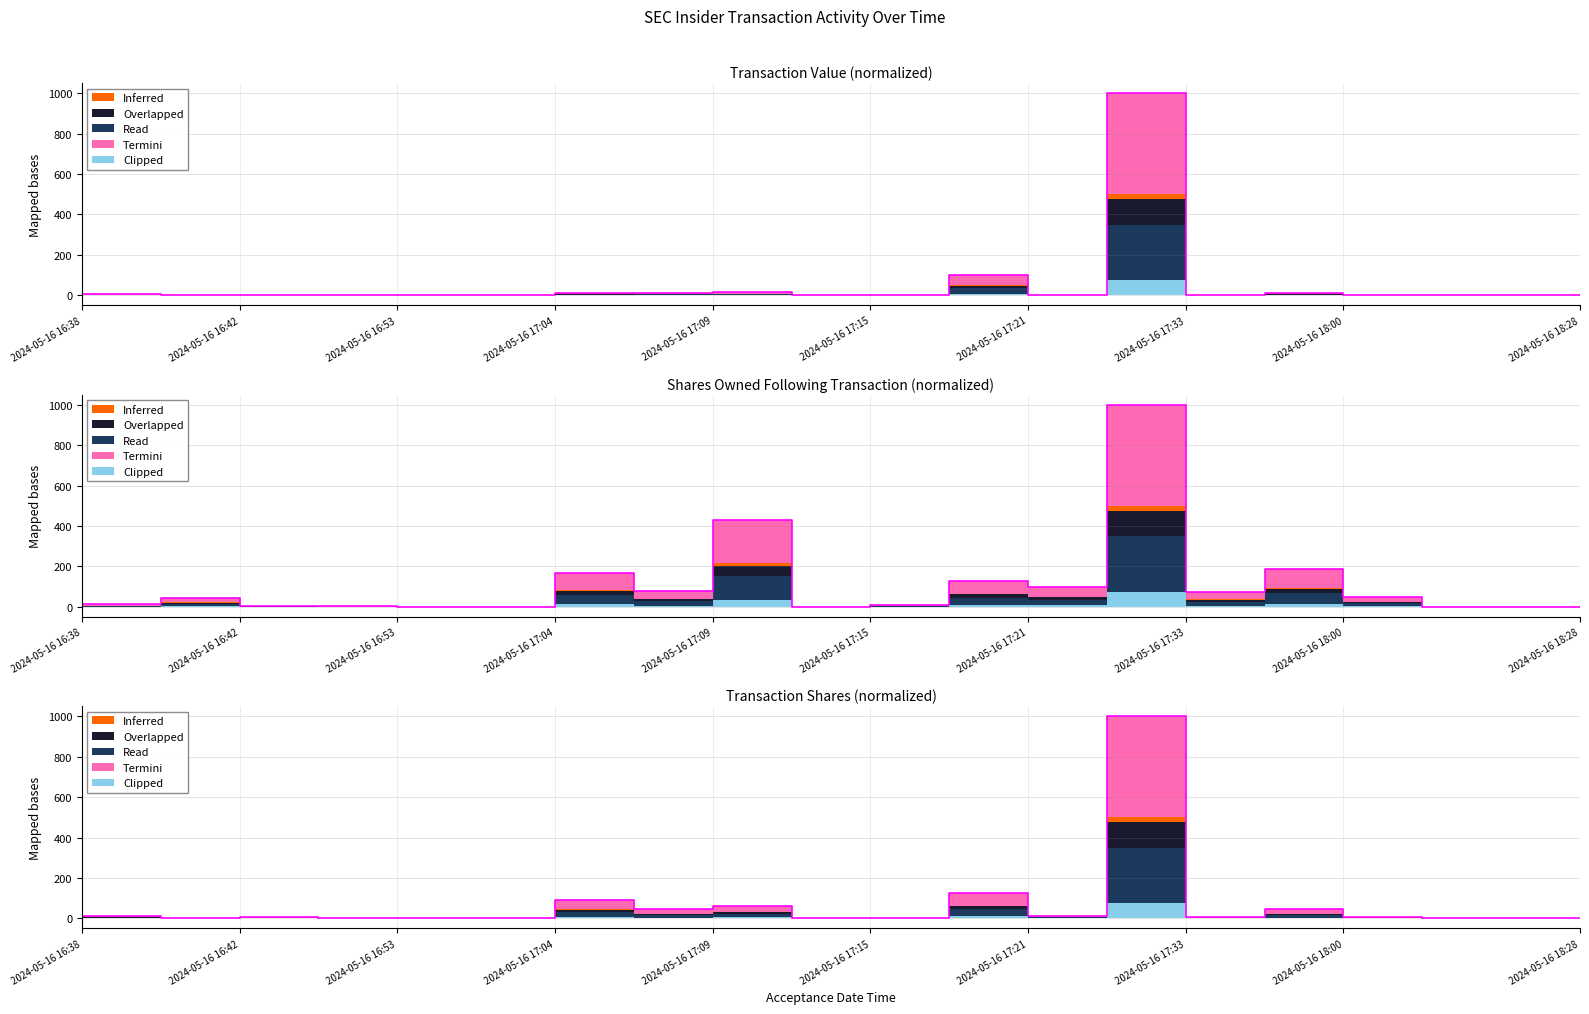

What is the total value across all series at 2024-05-16 17:21?

355.5